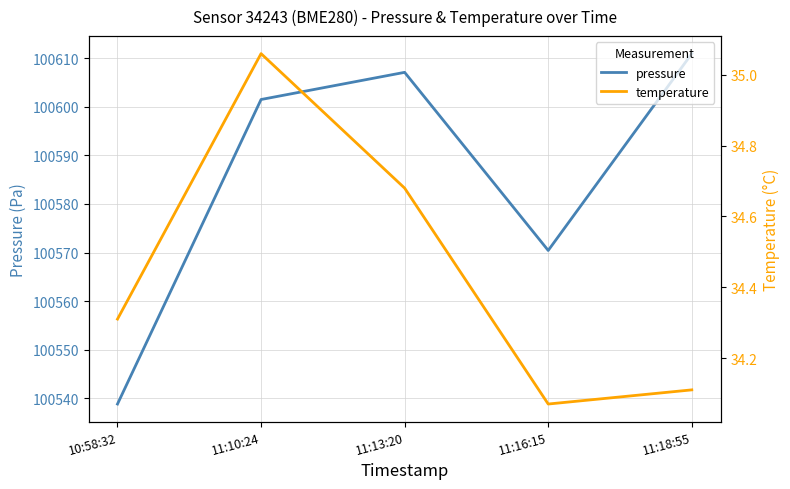

Between 11:16:15 and 11:18:55, which series saw the biggest shift?

pressure